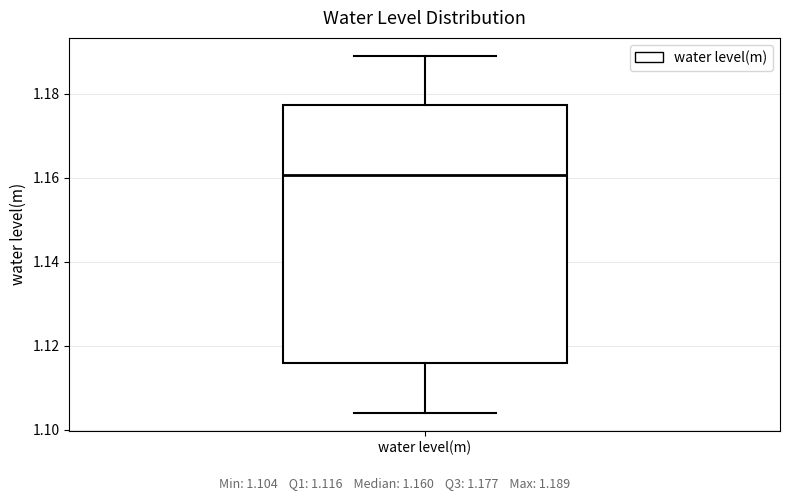

Where does the upper whisker of the box for water level(m) end on the y-axis? The values are not printed on the chart, so give them approximately, as read against the axis.

1.190